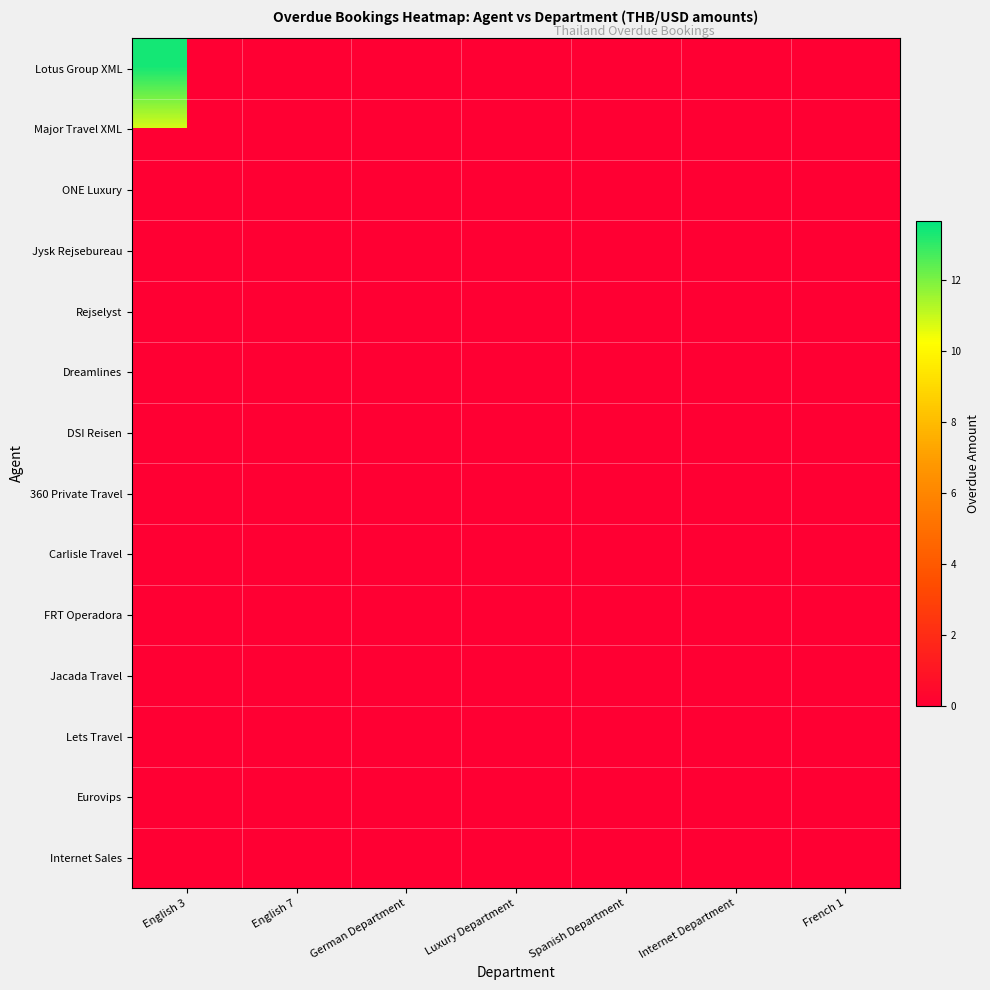

At how many categories does at least one series exceed 12?

4